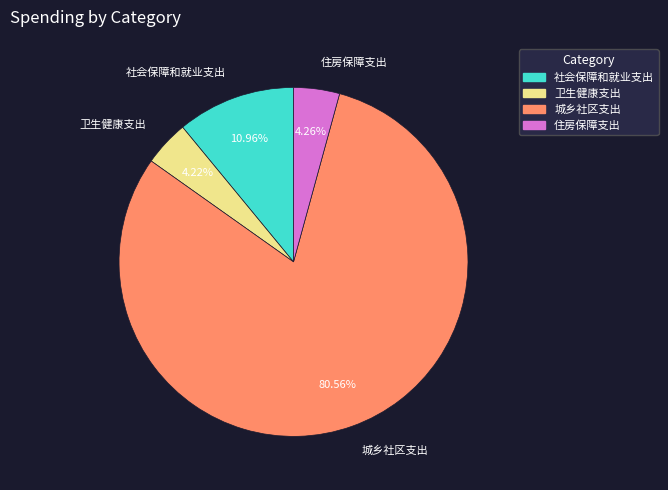

Between 社会保障和就业支出 and 住房保障支出, which is larger?

社会保障和就业支出